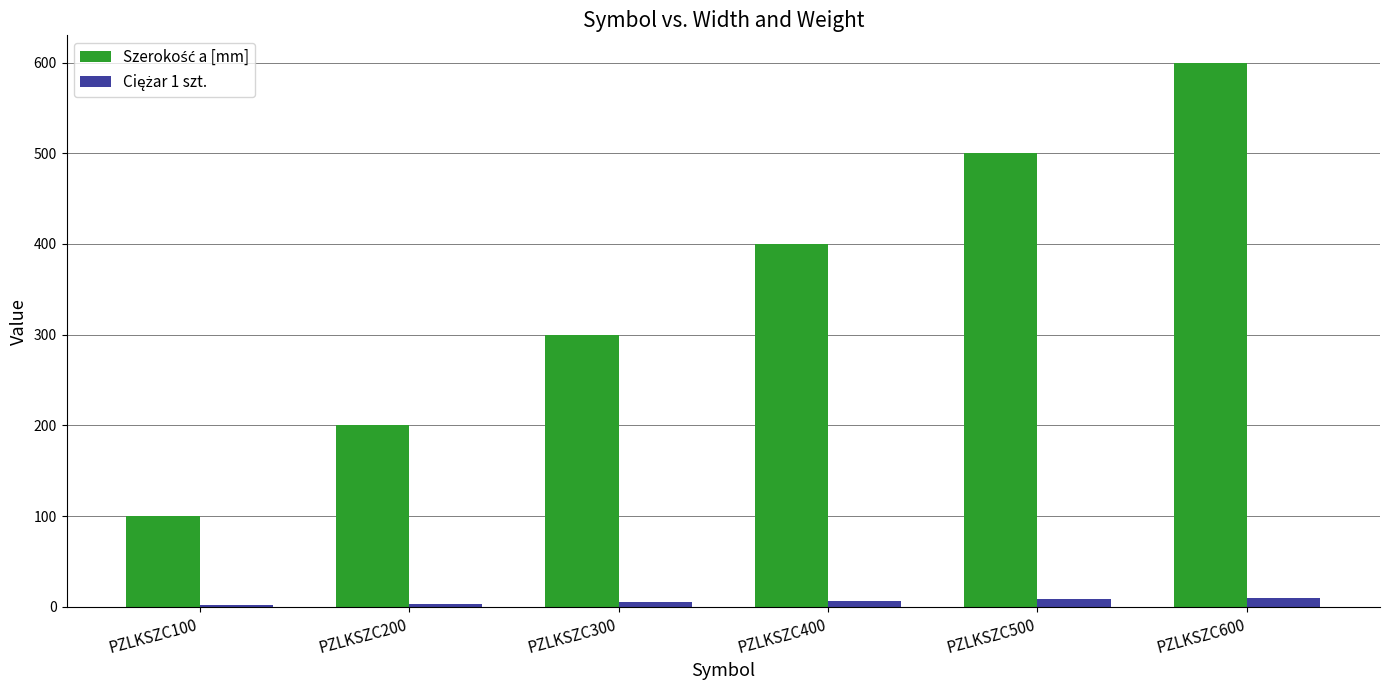

What is the maximum value shown in the chart?

600.0